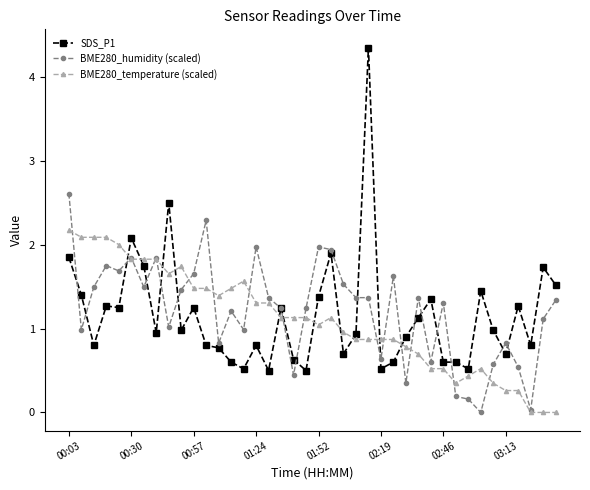

What is the value of the BME280_temperature (scaled) point at the 20th from the left?

1.1